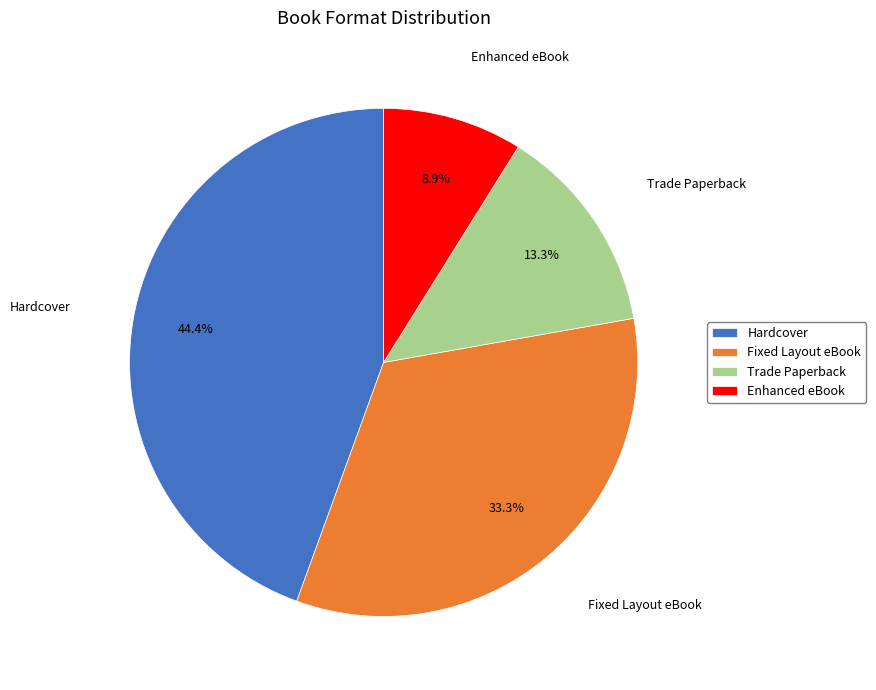

To the nearest percent, what portion does Hardcover represent?

44%